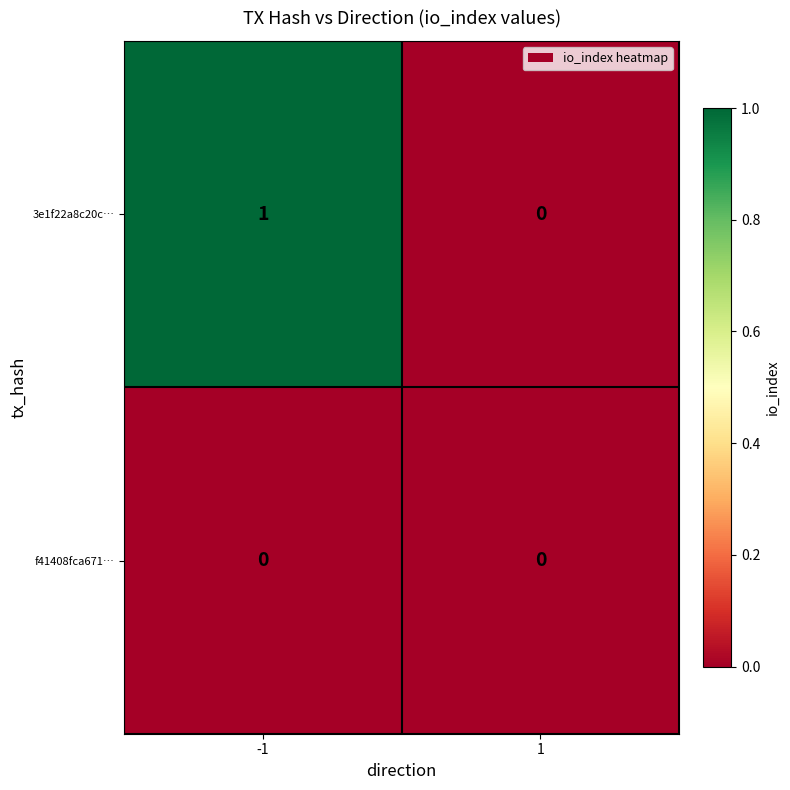

The value of 3e1f22a8c20c… at 1 is 0. True or false?

True